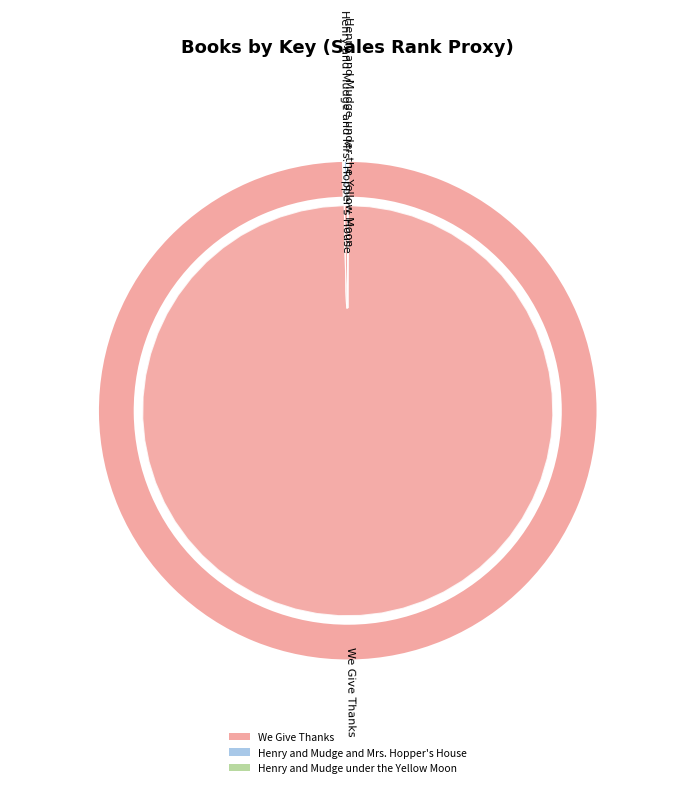

Which slice represents more than half of the pie?

We Give Thanks